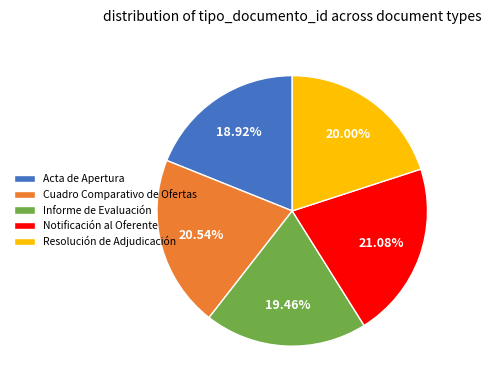

To the nearest percent, what is the combined percentage of Resolución de Adjudicación and Notificación al Oferente?

41%